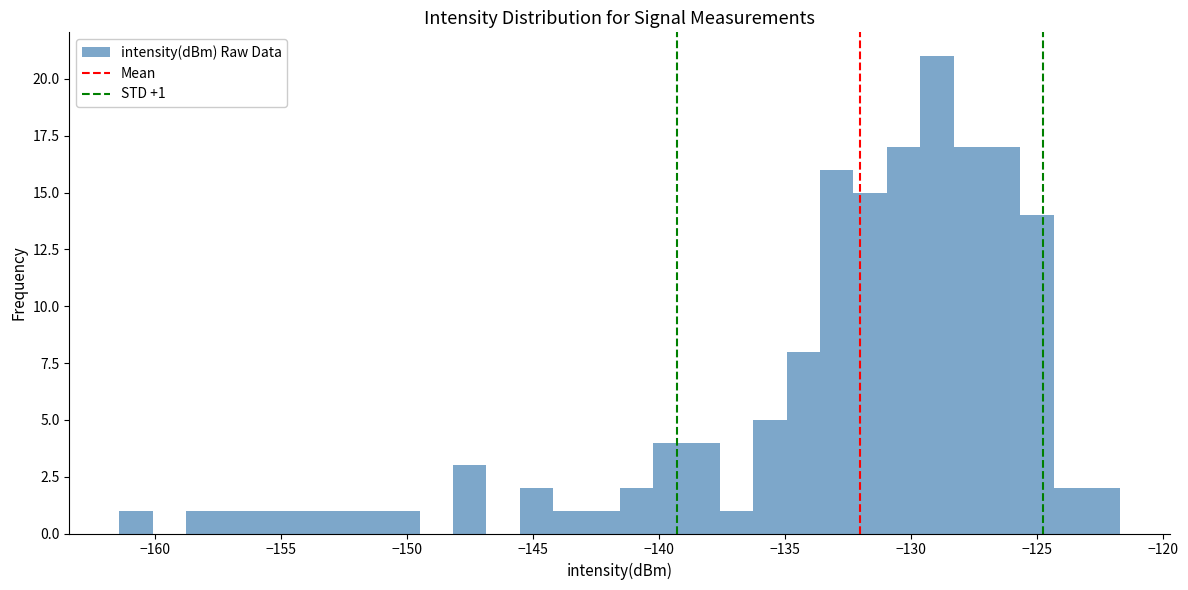

Around what value on the x-axis is the tallest bar? Give the approximate position of its centre, as read against the axis.

-129.0